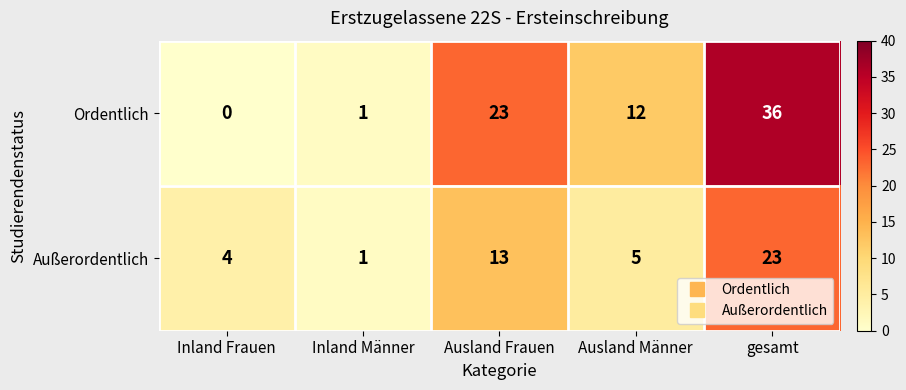

How many data points in Außerordentlich are less than 5?

2